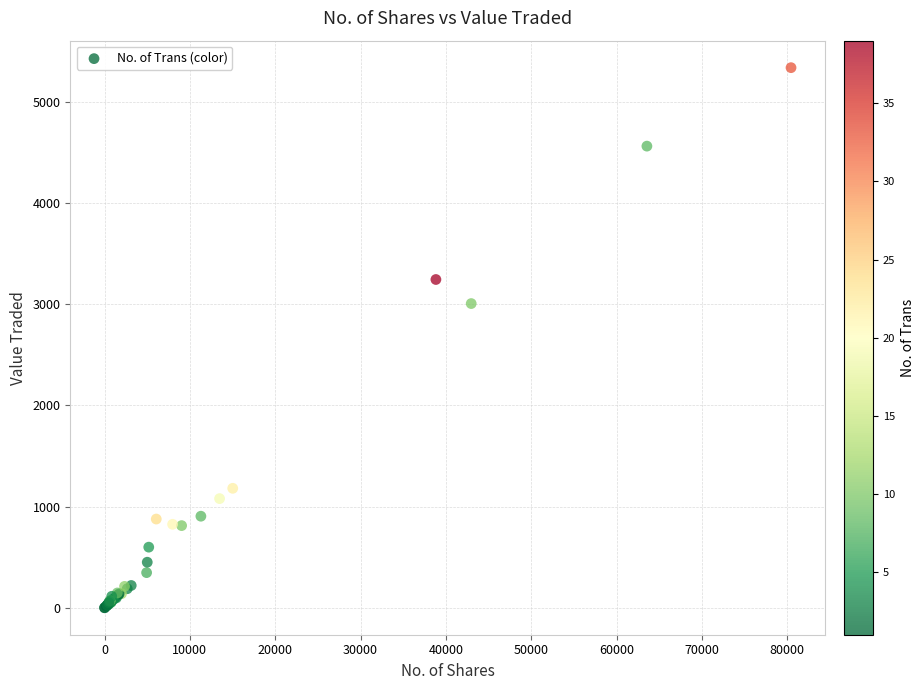

What Y value in the scatter plot is closest to 2670?

3008